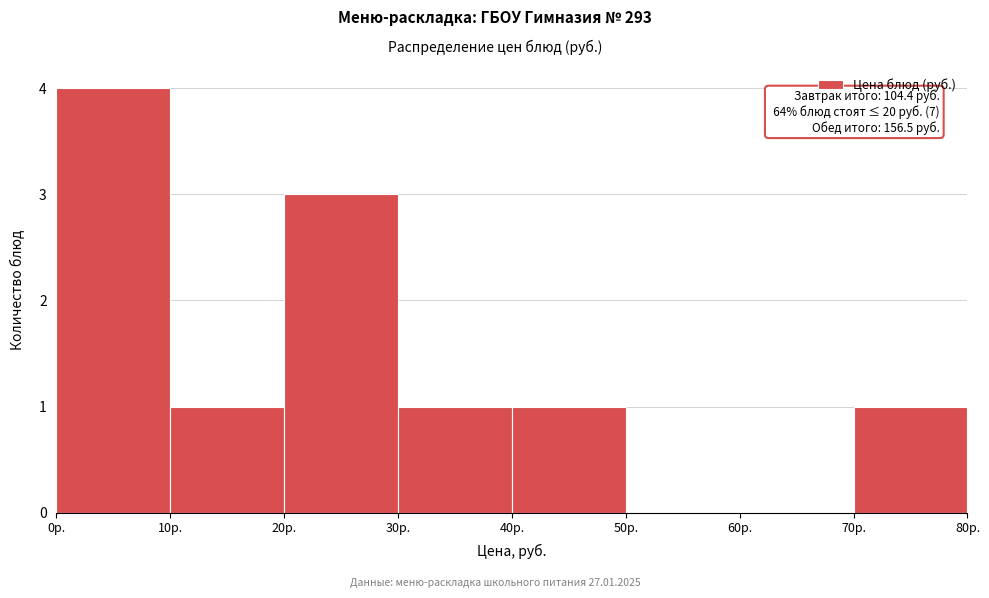

Which range on the x-axis has the tallest bar?

0 to 10